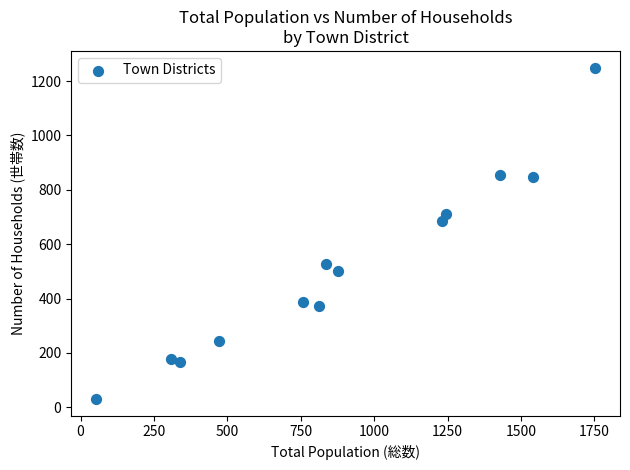

What Y value in the scatter plot is closest to 640?

685